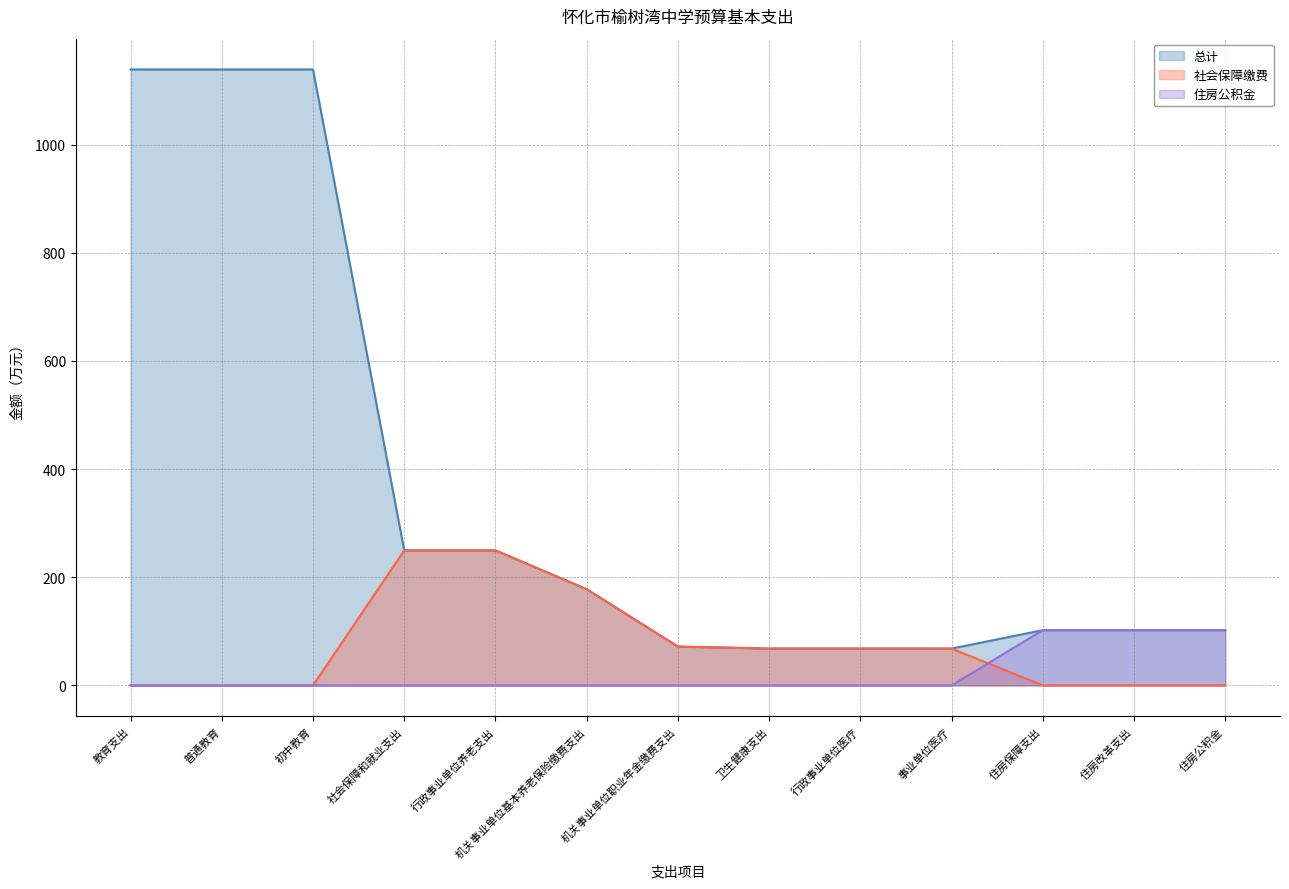

What value does the 总计 series have at 行政事业单位医疗?

68.1